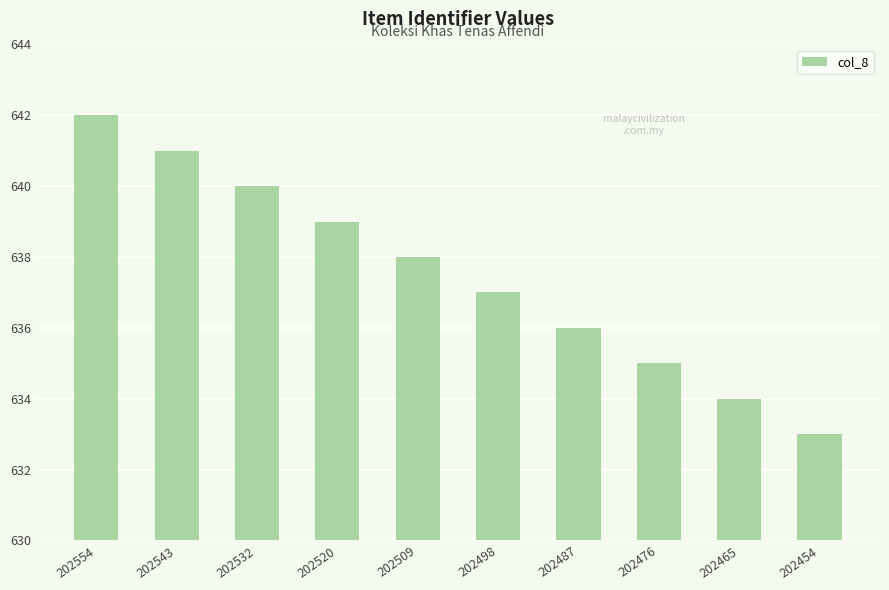

What is the maximum value shown in the chart?

642